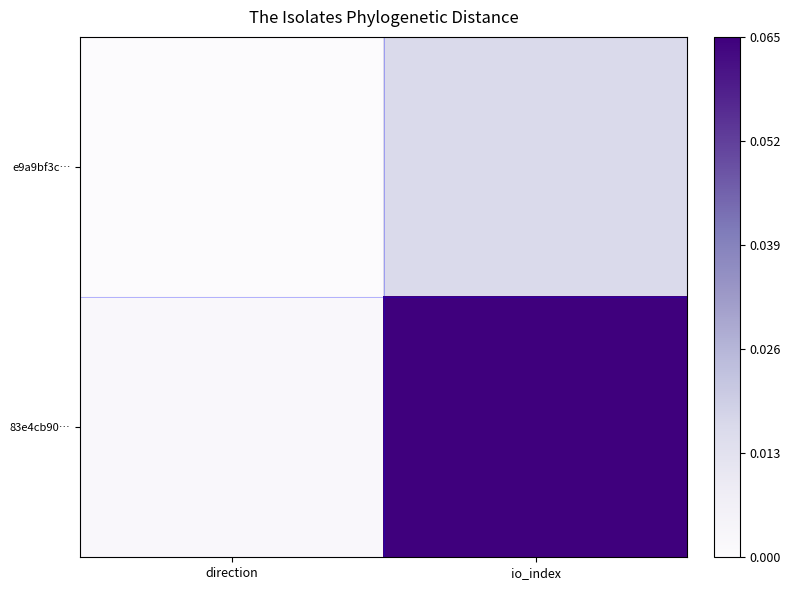

Which label corresponds to the largest value in the chart?

io_index